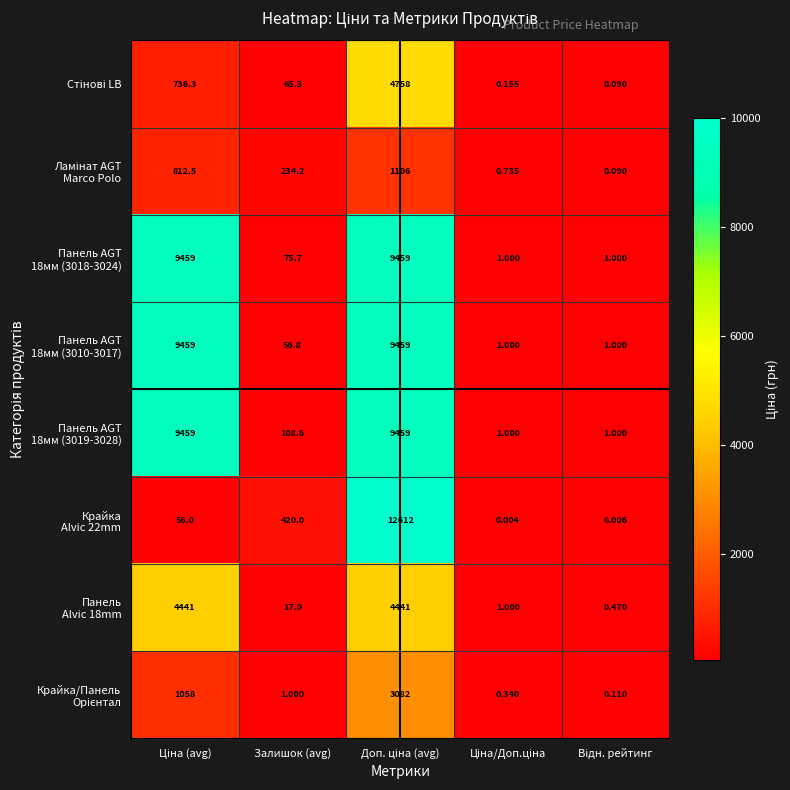

List the series in order of their peak value, highest first.

Крайка Alvic 22mm, Панель AGT 18мм (3018-3024), Панель AGT 18мм (3010-3017), Панель AGT 18мм (3019-3028), Стінові LB, Панель Alvic 18mm, Крайка/Панель Орієнтал, Ламінат AGT Marco Polo